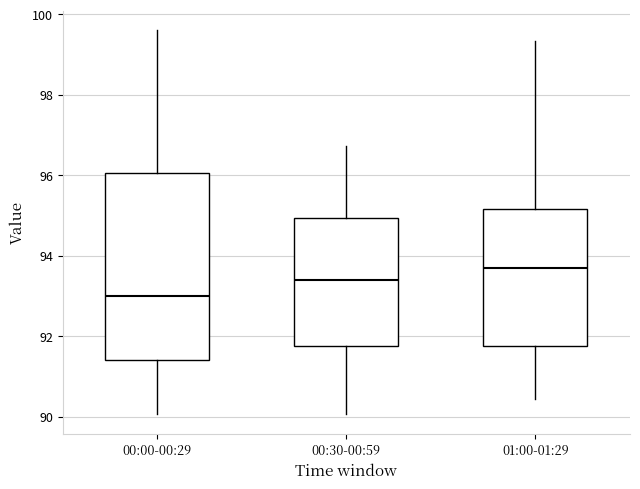

Where does the median line of the box for 00:00-00:29 sit on the y-axis? The values are not printed on the chart, so give them approximately, as read against the axis.

93.0